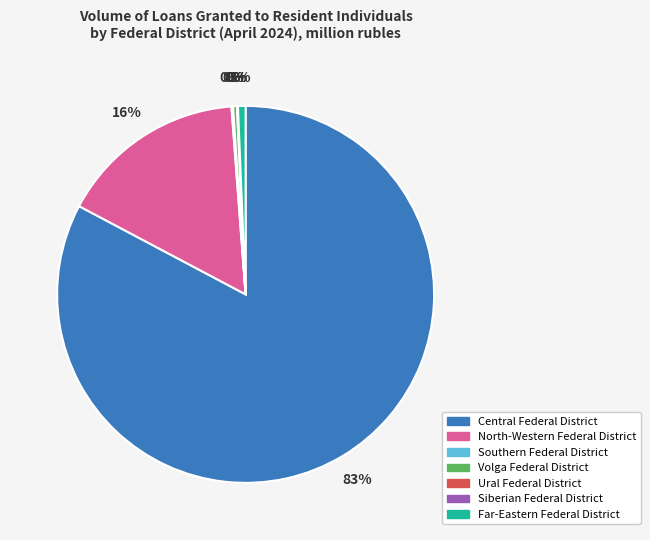

To the nearest percent, what is the average slice percentage?

14%